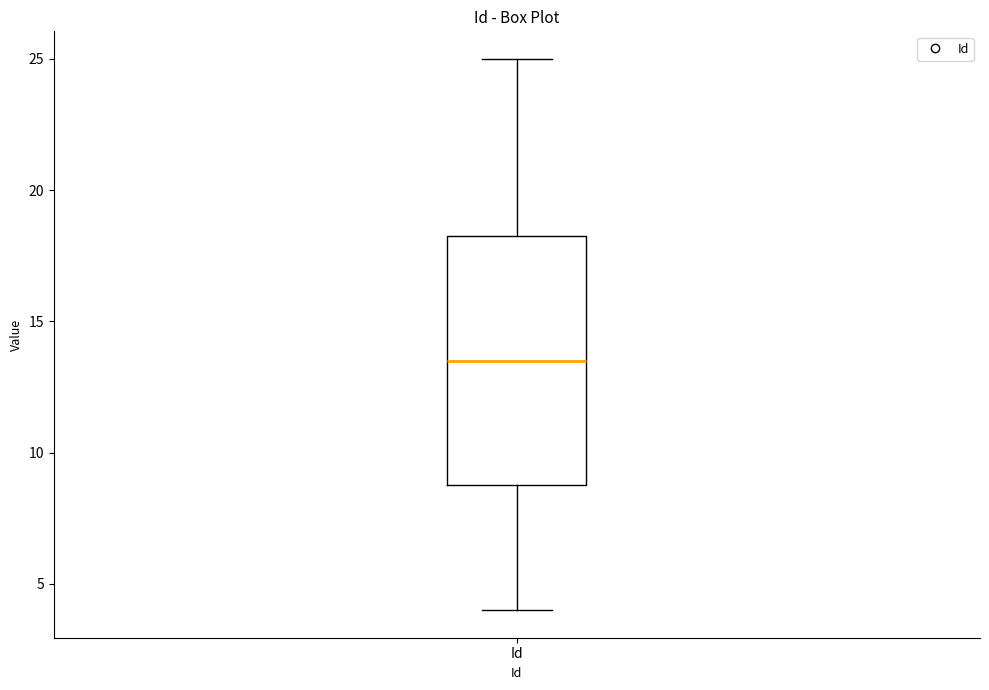

Read this box plot against the y-axis: the position of the median line, the range covered by the box, and the ends of both whiskers. The values are not printed on the chart, so give them approximately, as read against the axis.

median 13.5, box 9.0 to 18.5, whiskers 4.0 to 25.0